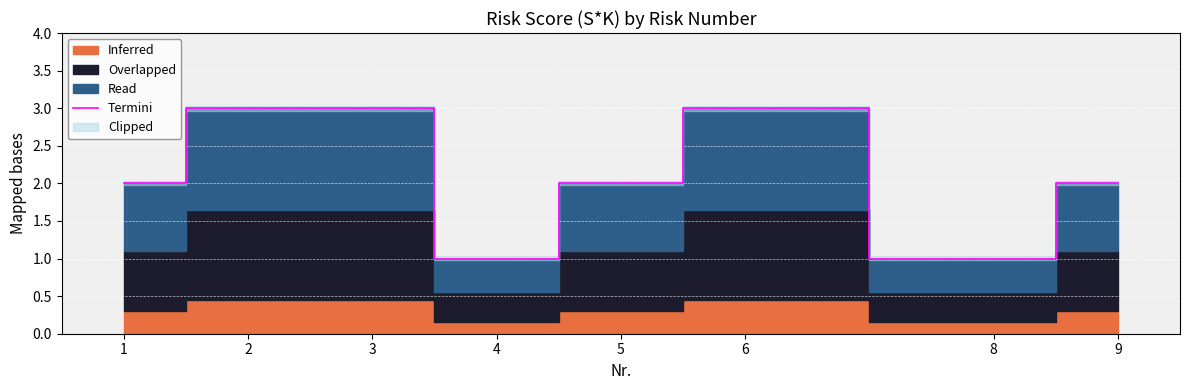

Rank the categories by value from highest to lowest.

2, 3, 6, 1, 5, 9, 4, 8